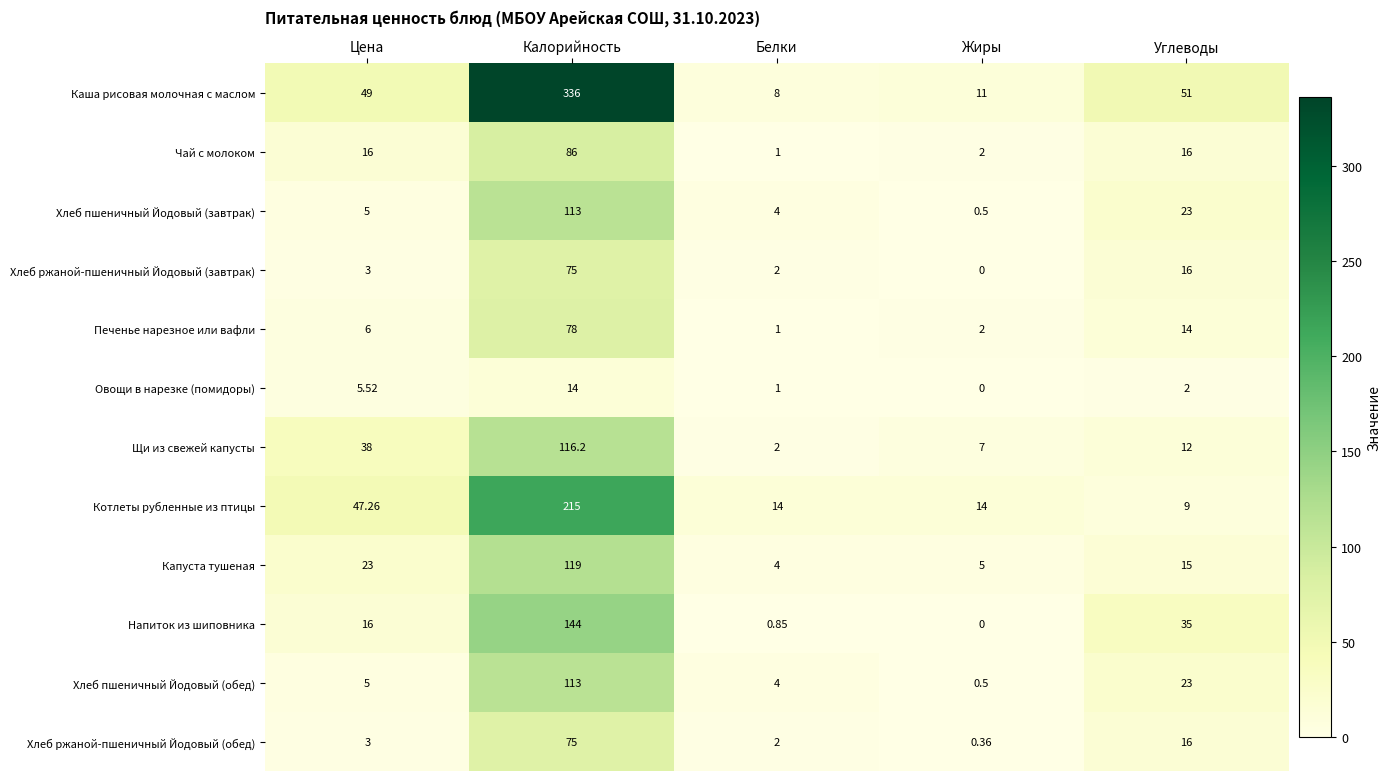

Rank the categories by Хлеб ржаной-пшеничный Йодовый (обед) value from lowest to highest.

Жиры, Белки, Цена, Углеводы, Калорийность